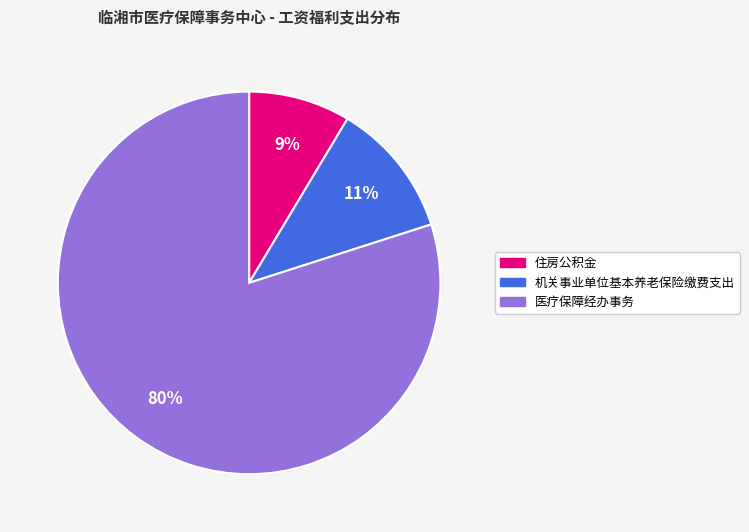

Rank the categories by value from lowest to highest.

住房公积金, 机关事业单位基本养老保险缴费支出, 医疗保障经办事务